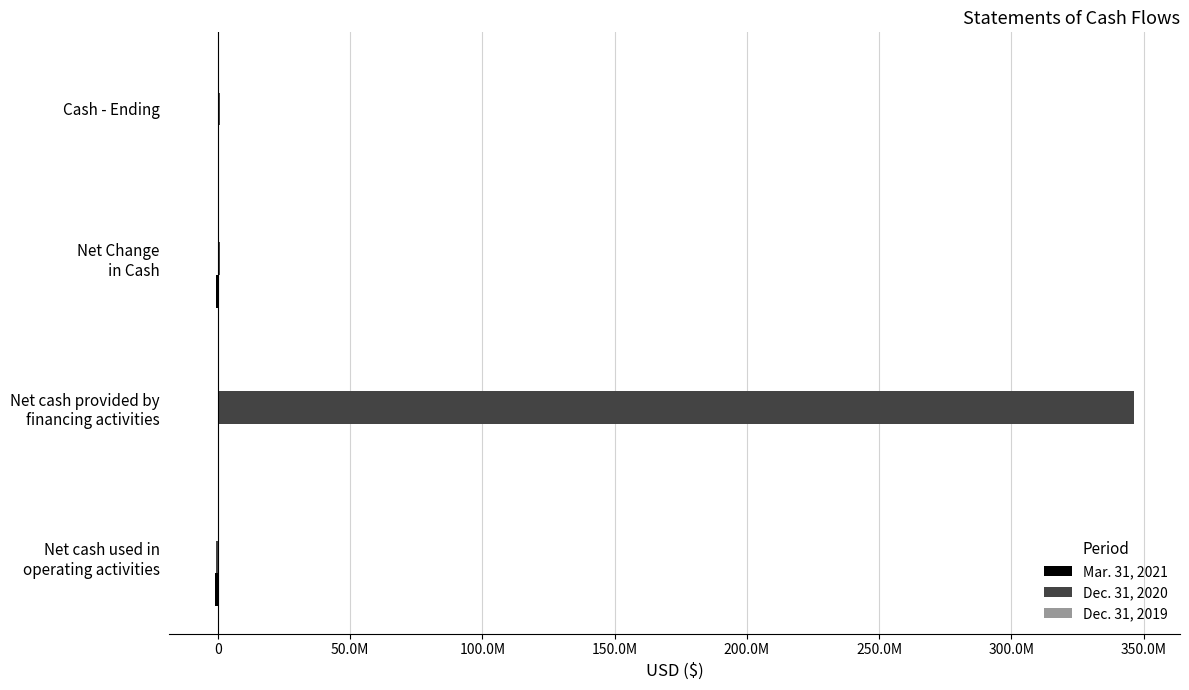

Which series has the largest total across all categories?

Dec. 31, 2020